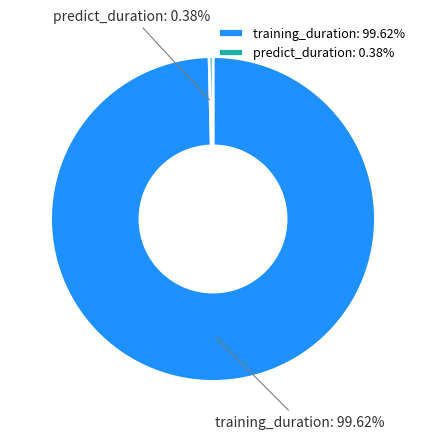

Is there a majority slice in this chart?

Yes